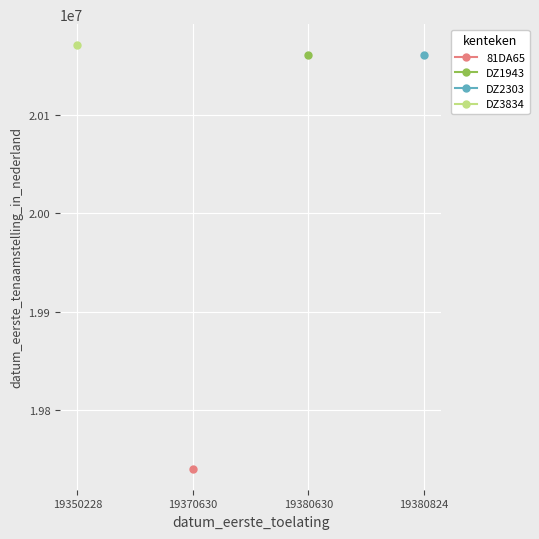

What is the difference between the highest and lowest values at 0?

430198